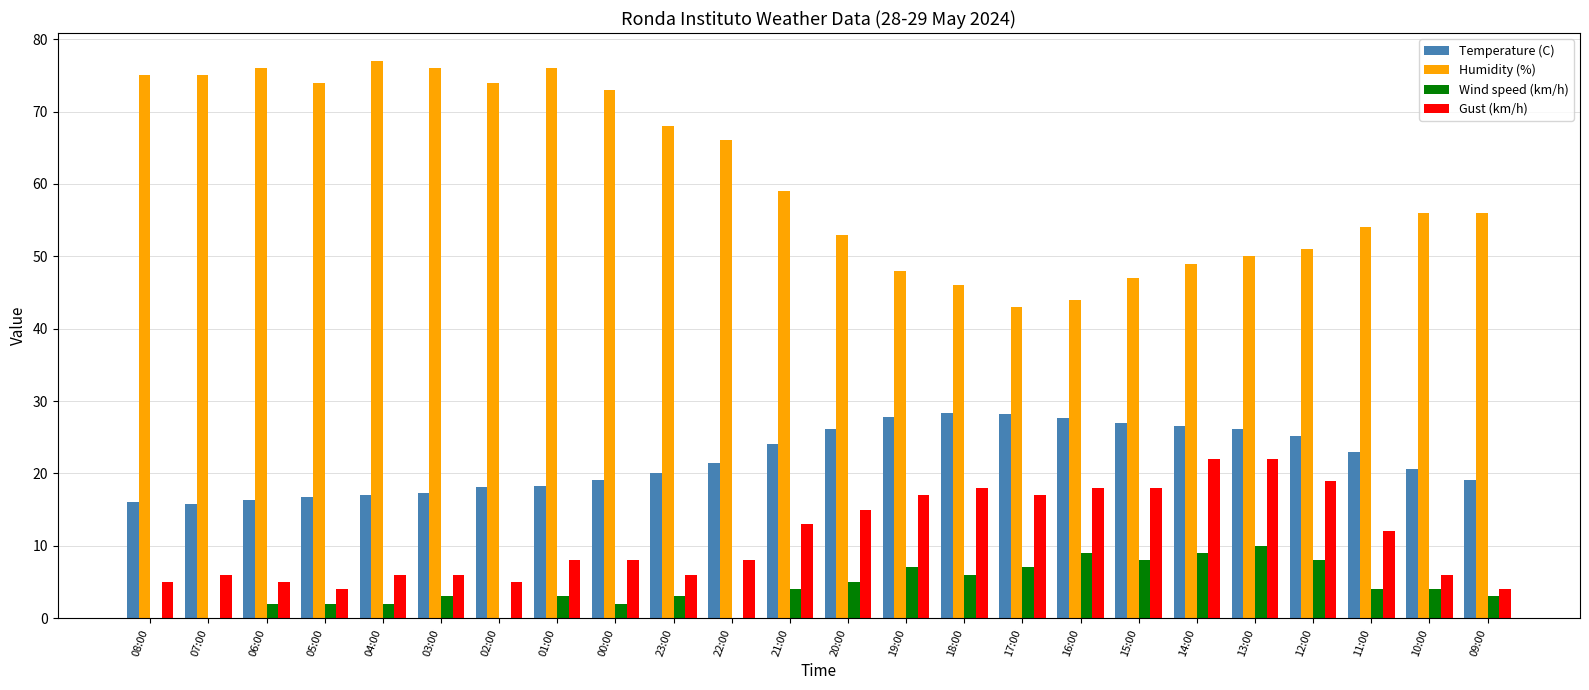

Count the number of data series in this chart.

4